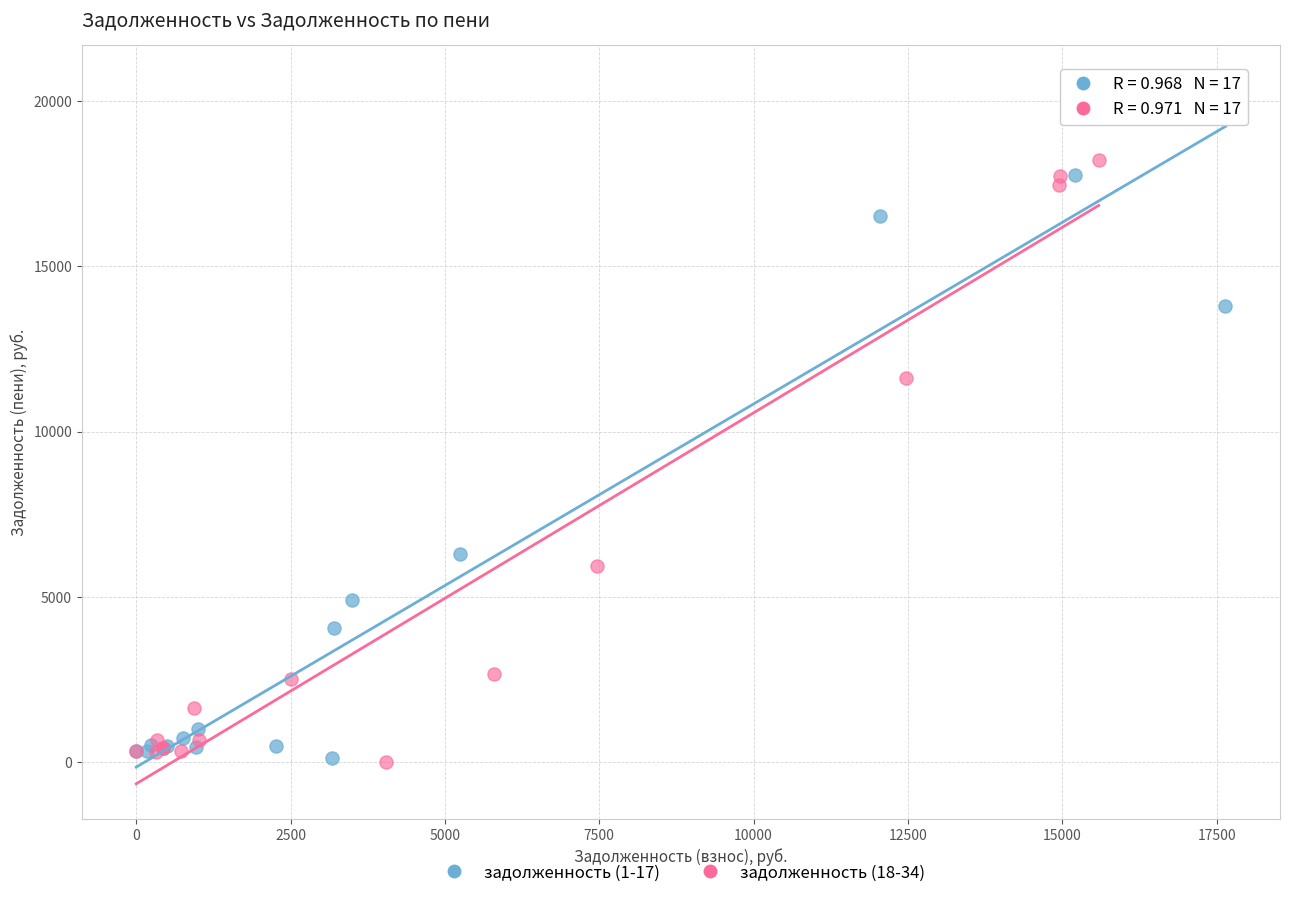

Which series contains the highest Y value?

задолженность (1-17)